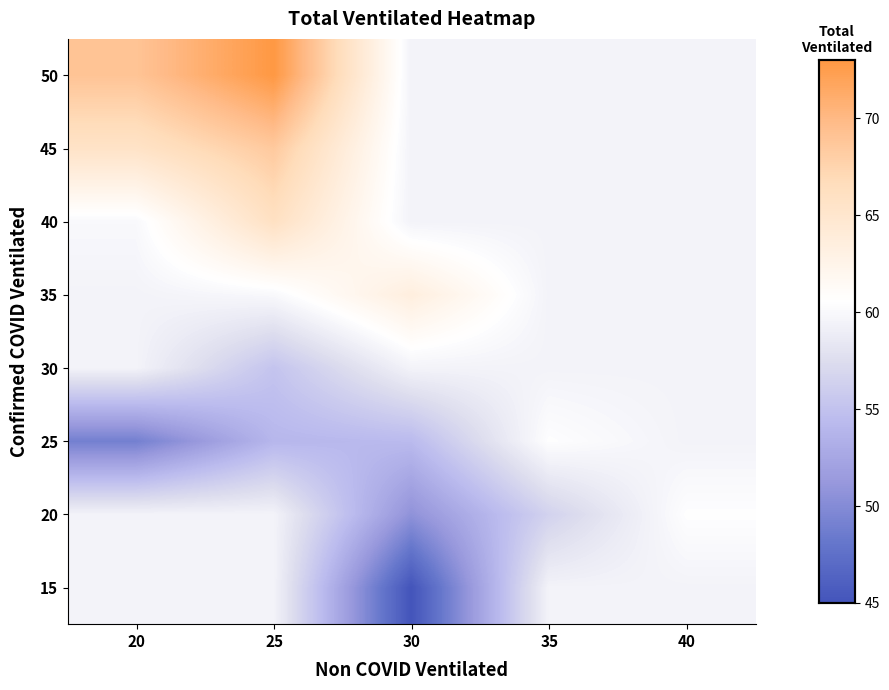

What is the greatest value displayed?

73.0